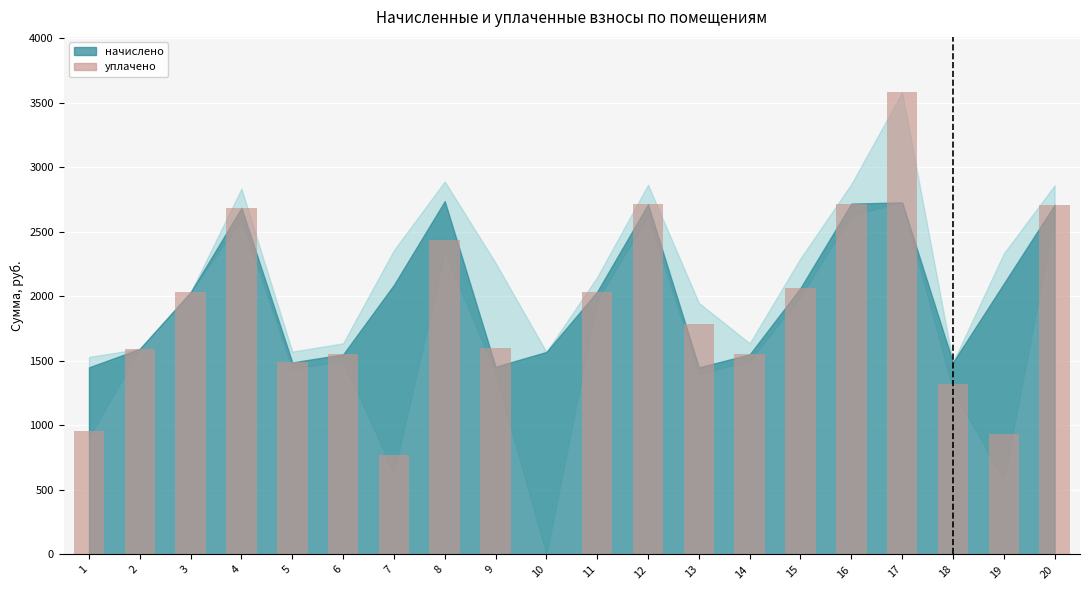

What is the sum of the values at 12 and 16?

5433.0